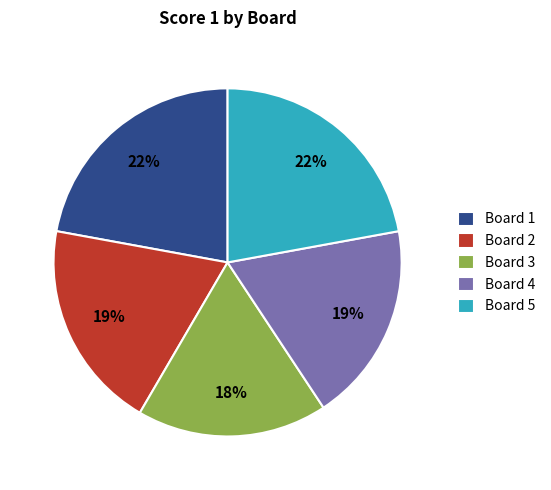

Which slice is the smallest?

Board 3